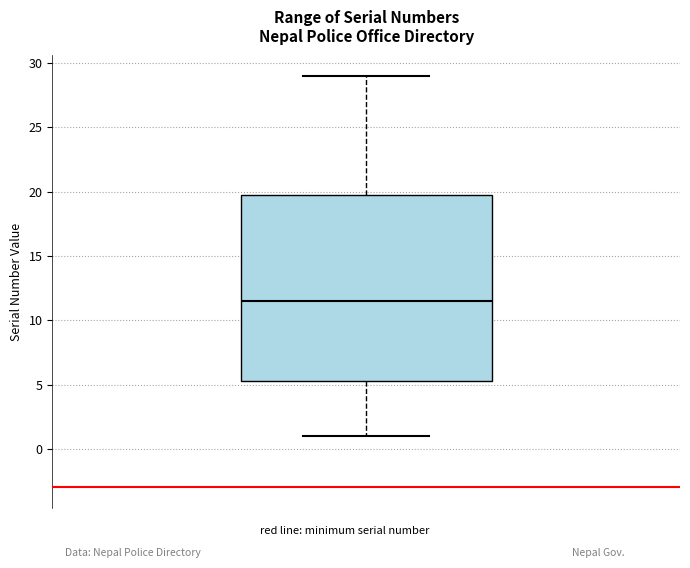

Where is the upper edge of the box on the y-axis? The values are not printed on the chart, so give them approximately, as read against the axis.

20.0